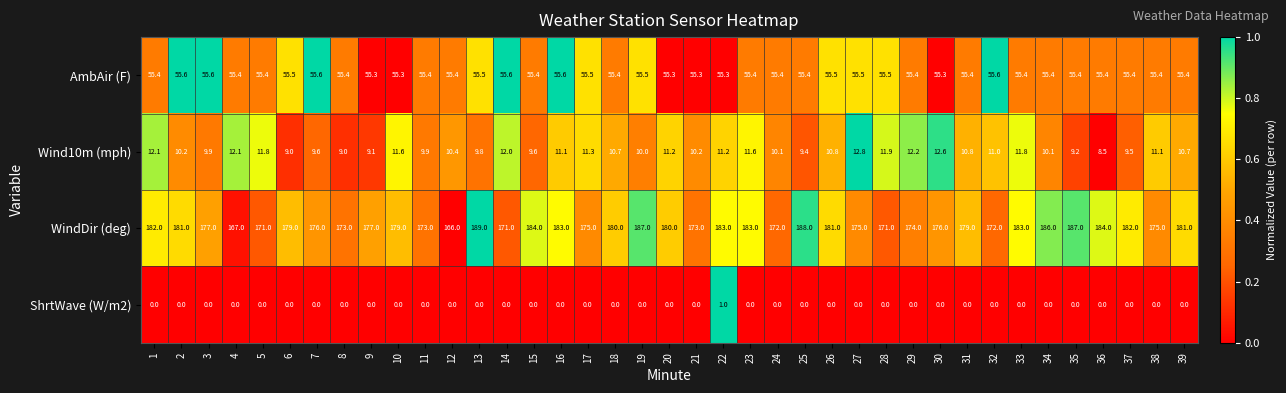

How many data points does each series have?

39